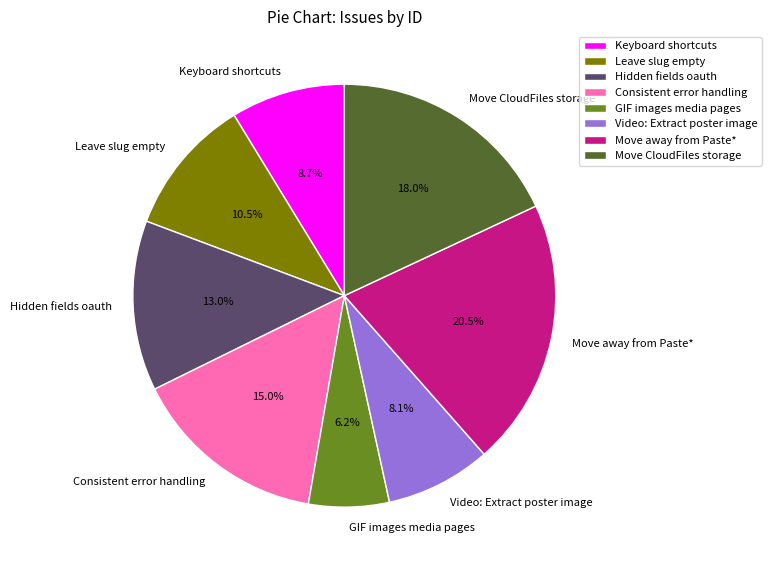

How many slices are in this pie chart?

8